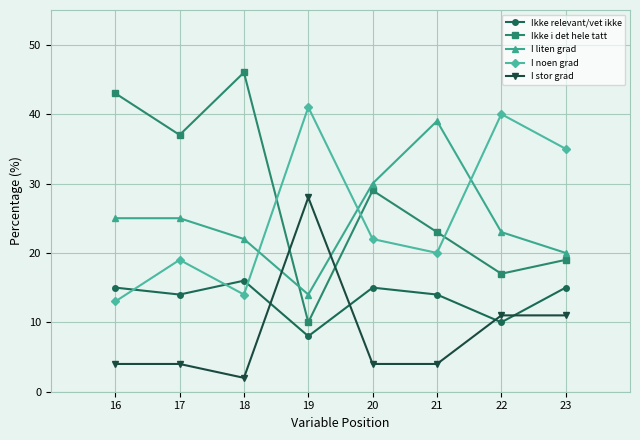

Reading left to right, list all the values displayed in this chart.

Ikke relevant/vet ikke: 16=15	17=14	18=16	19=8	20=15	21=14	22=10	23=15
Ikke i det hele tatt: 16=43	17=37	18=46	19=10	20=29	21=23	22=17	23=19
I liten grad: 16=25	17=25	18=22	19=14	20=30	21=39	22=23	23=20
I noen grad: 16=13	17=19	18=14	19=41	20=22	21=20	22=40	23=35
I stor grad: 16=4	17=4	18=2	19=28	20=4	21=4	22=11	23=11